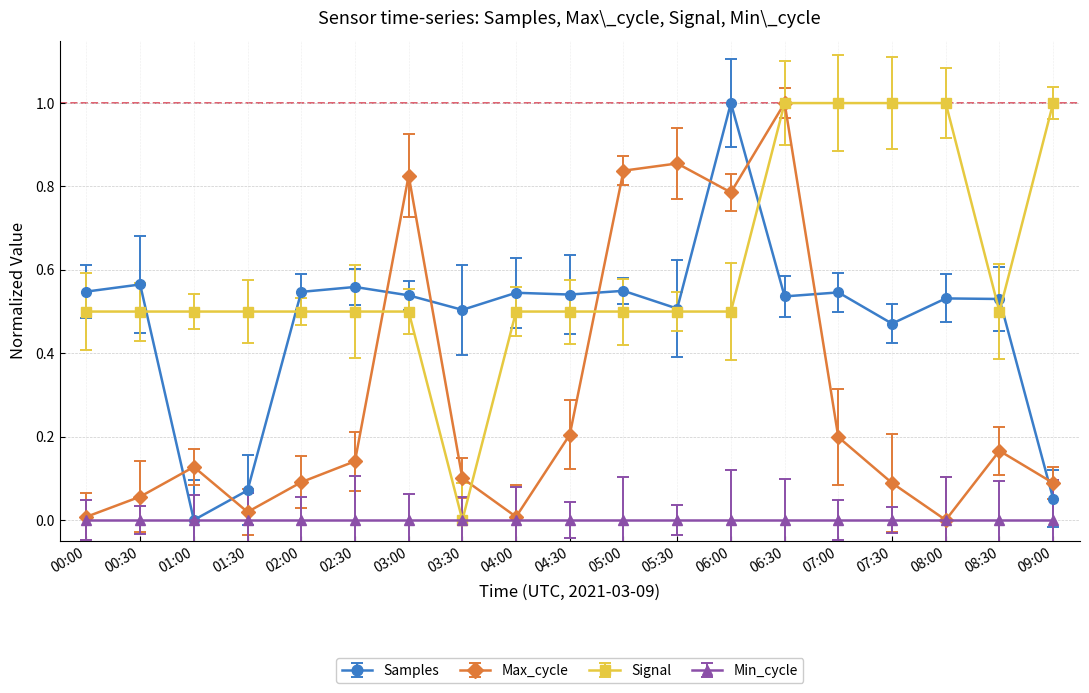

True or false: Signal has a value of 0.5 at 02:30.

True